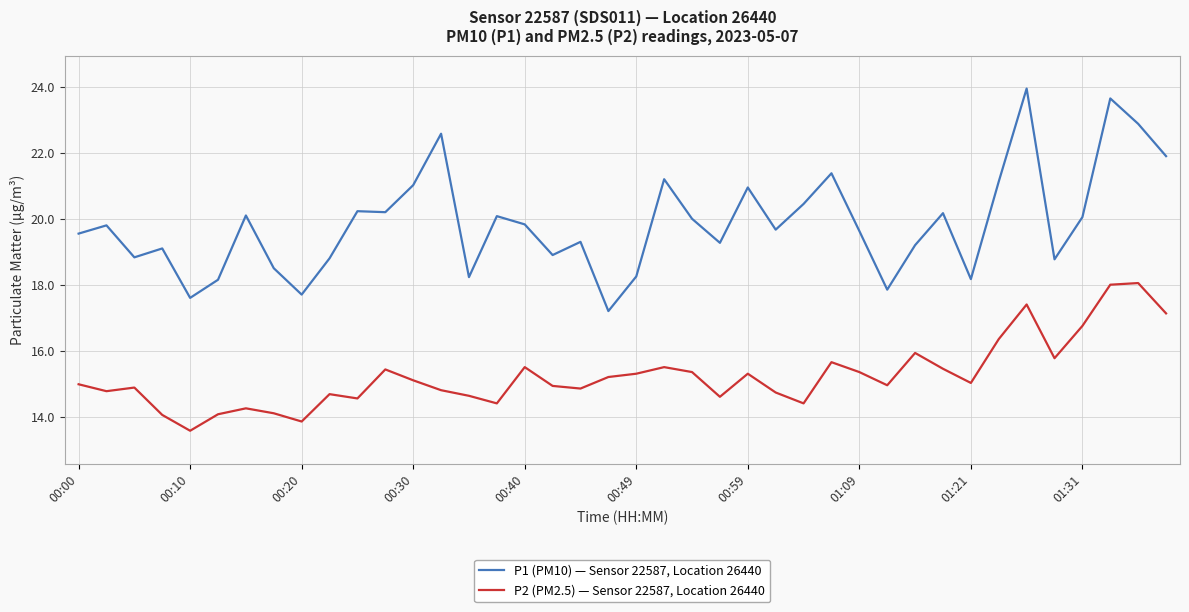

Which series has the largest total across all categories?

P1 (PM10) — Sensor 22587, Location 26440